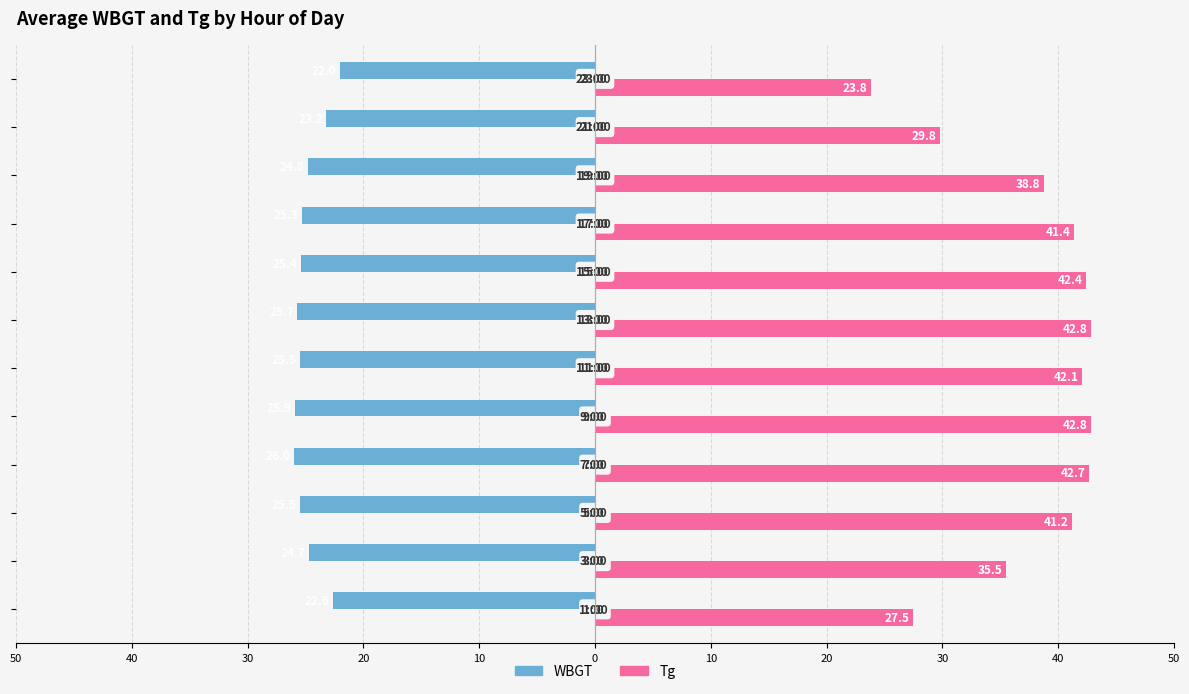

What are all the series names shown in the legend?

WBGT, Tg